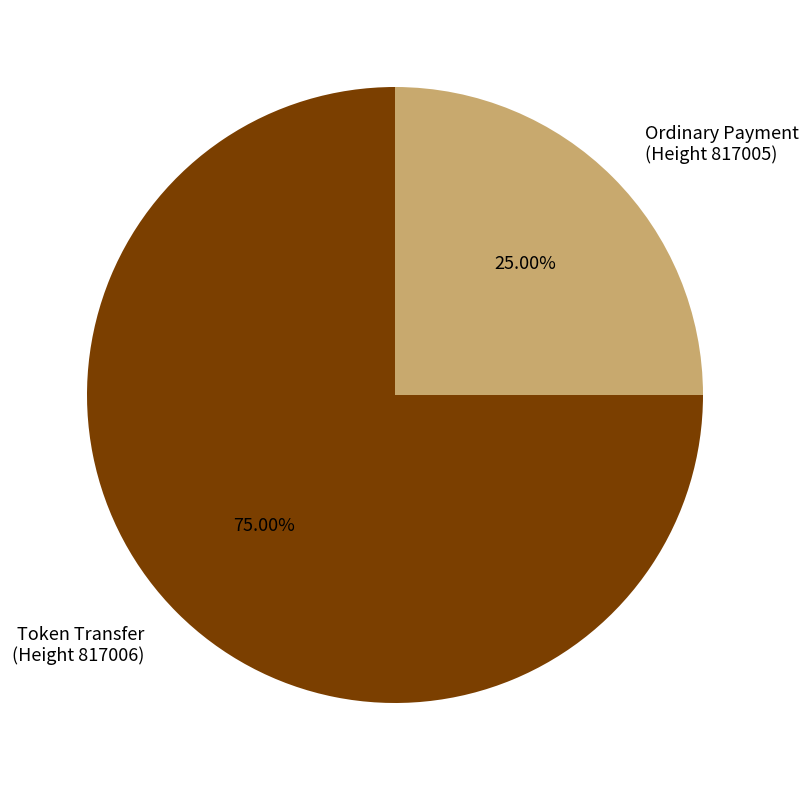

To the nearest percent, what is the difference between the largest and smallest slice percentages?

50%